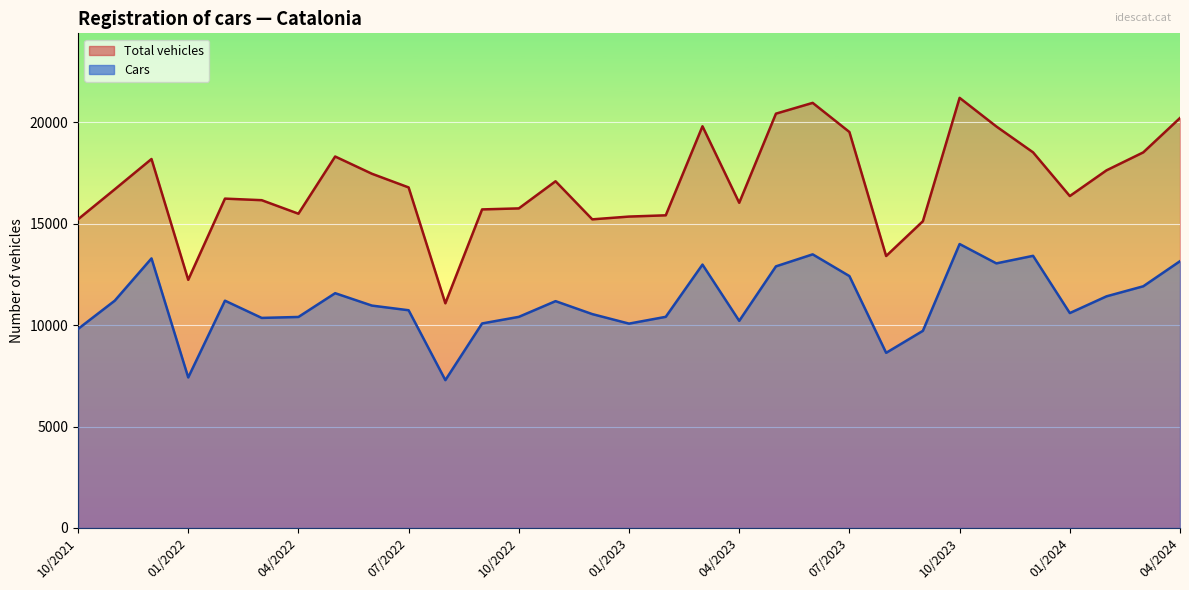

How many series are shown in this chart?

2